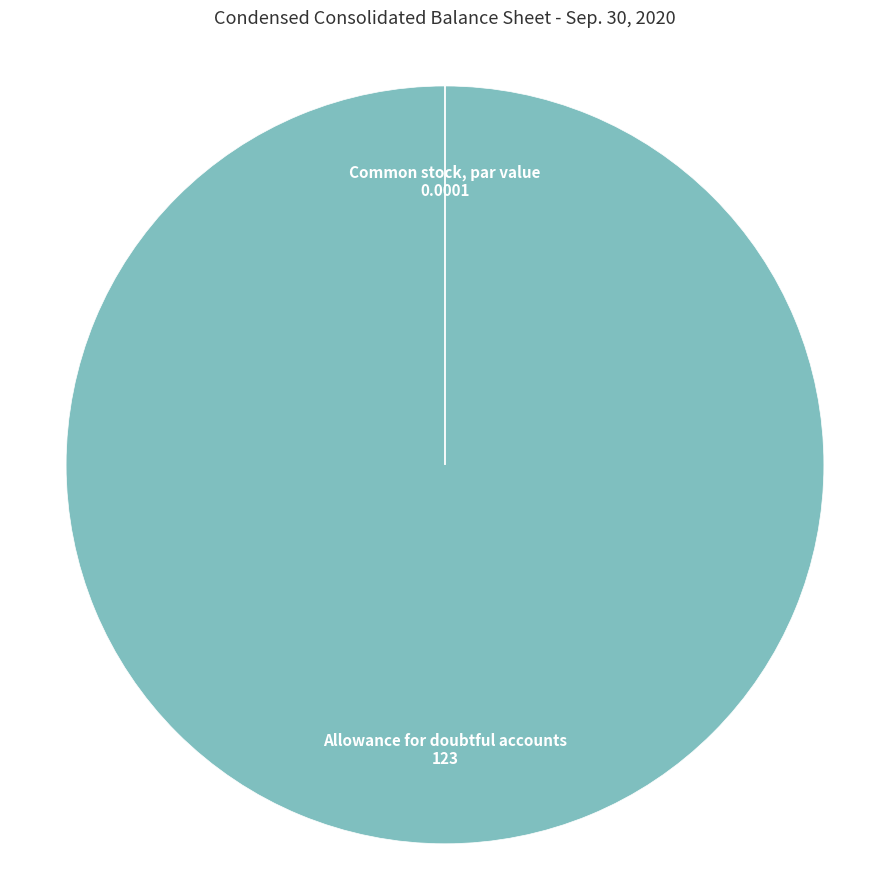

Which category has the biggest portion of the pie?

Allowance for doubtful accounts